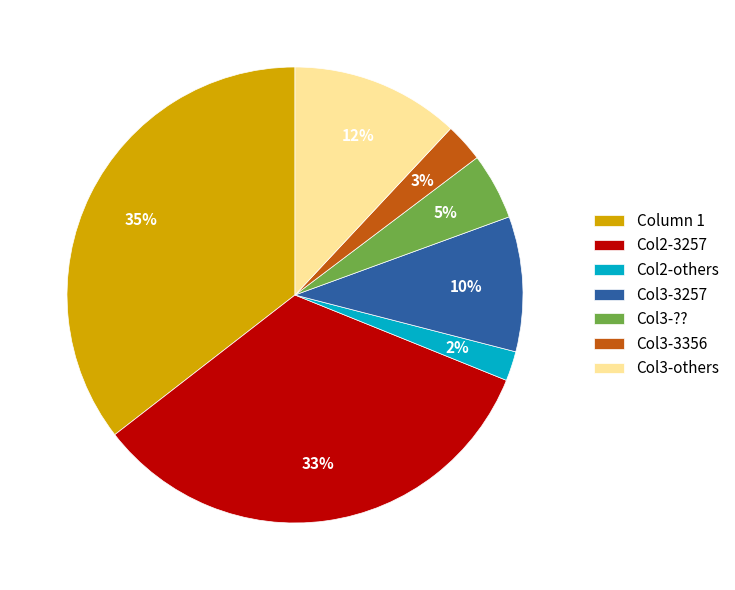

To the nearest percent, what is the difference between the largest and smallest slice percentages?

33%